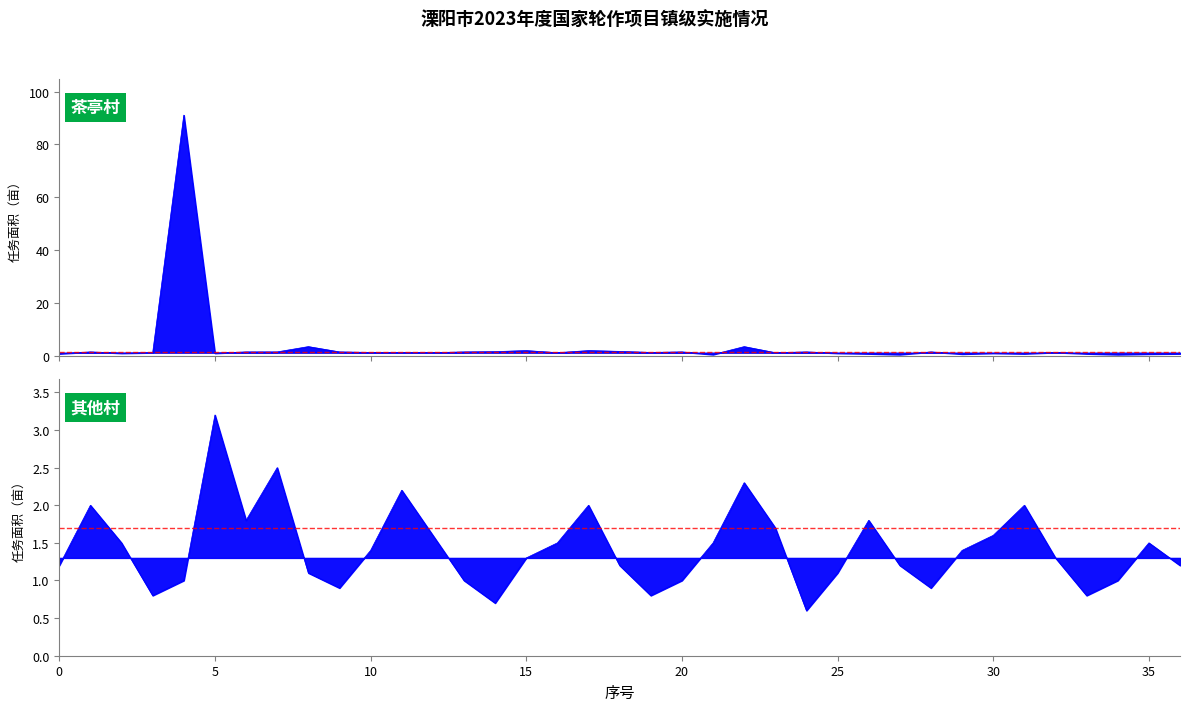

What is the approximate value of 其他村 at 13?

1.0